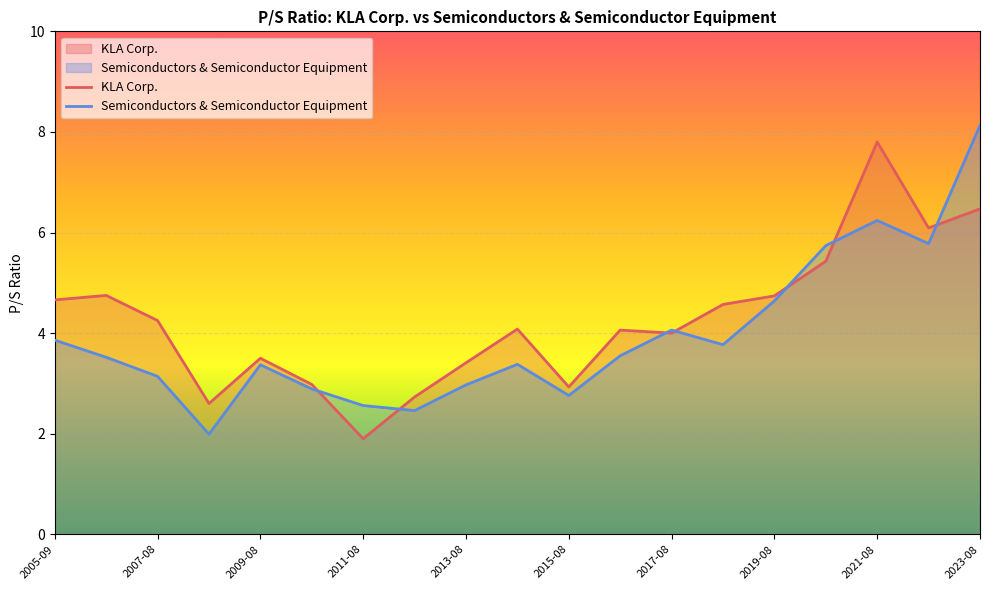

True or false: Semiconductors & Semiconductor Equipment and KLA Corp. cross at least once.

True